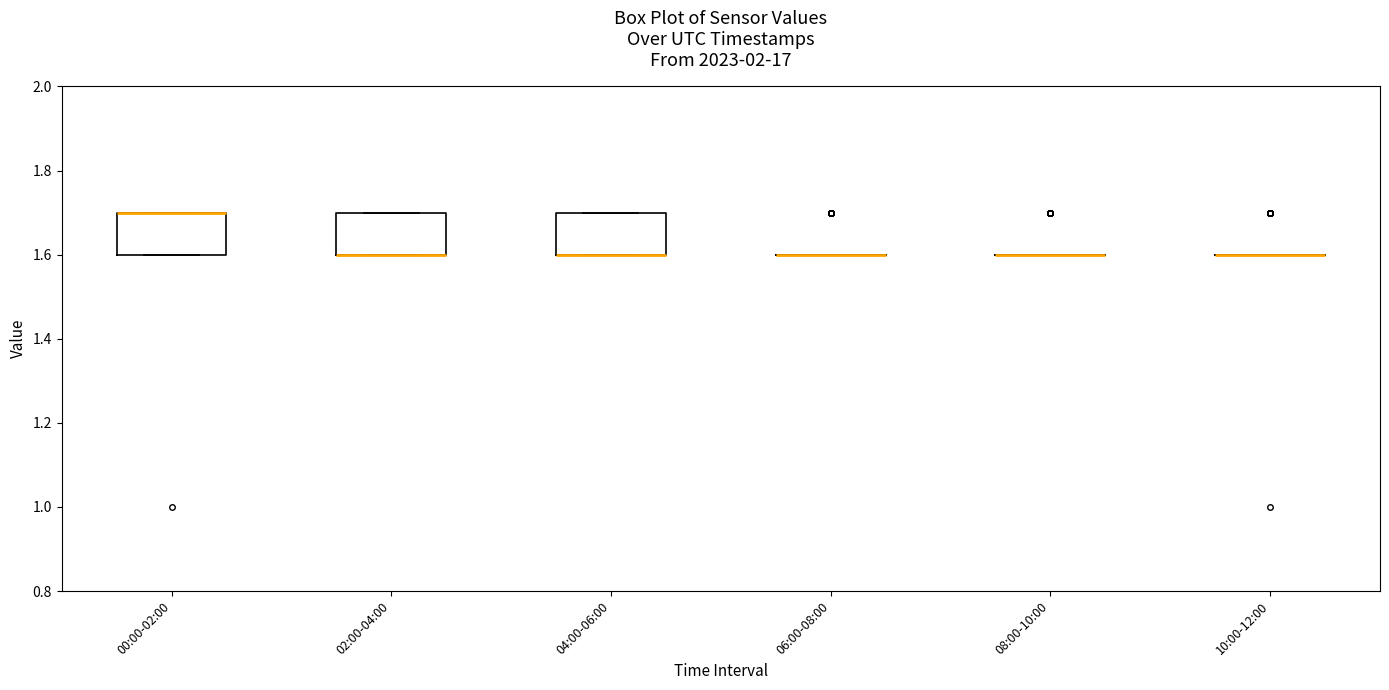

Reading left to right, read every box against the y-axis: the position of its median line, the range the box covers, and the ends of its whiskers. The values are not printed on the chart, so give them approximately, as read against the axis.

00:00-02:00: median 1.7 (drawn on the box's upper edge), box 1.6 to 1.7, whiskers 1.6 to 1.7
02:00-04:00: median 1.6 (drawn on the box's lower edge), box 1.6 to 1.7, whiskers 1.6 to 1.7
04:00-06:00: median 1.6 (drawn on the box's lower edge), box 1.6 to 1.7, whiskers 1.6 to 1.7
06:00-08:00: box collapsed to a line at 1.6, whiskers 1.6 to 1.6
08:00-10:00: box collapsed to a line at 1.6, whiskers 1.6 to 1.6
10:00-12:00: box collapsed to a line at 1.6, whiskers 1.6 to 1.6